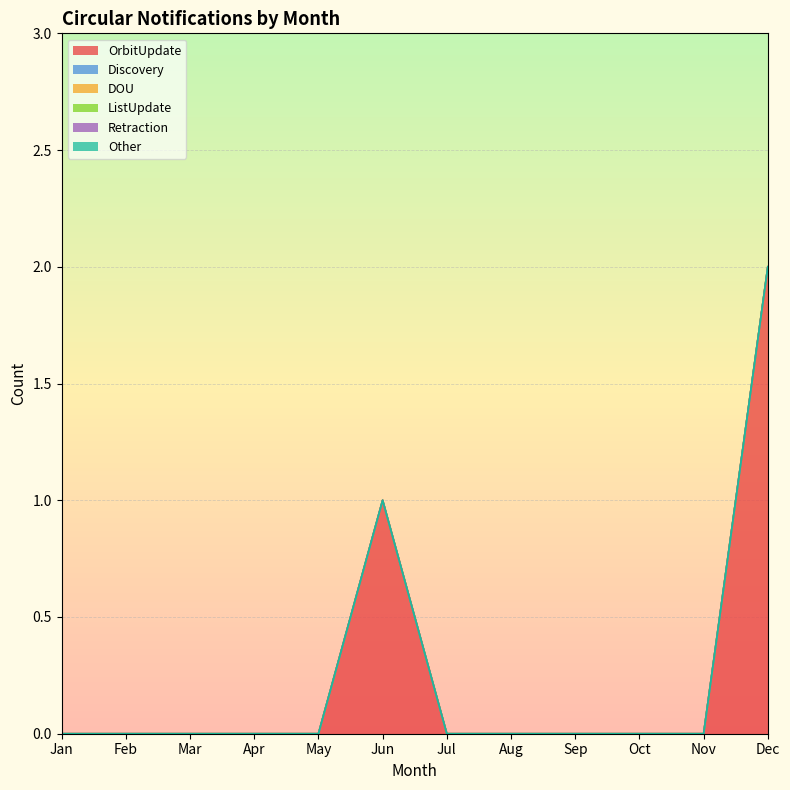

Reading left to right, extract all data points from this chart.

OrbitUpdate: Jan=0	Feb=0	Mar=0	Apr=0	May=0	Jun=1	Jul=0	Aug=0	Sep=0	Oct=0	Nov=0	Dec=2
Discovery: Jan=0	Feb=0	Mar=0	Apr=0	May=0	Jun=0	Jul=0	Aug=0	Sep=0	Oct=0	Nov=0	Dec=0
DOU: Jan=0	Feb=0	Mar=0	Apr=0	May=0	Jun=0	Jul=0	Aug=0	Sep=0	Oct=0	Nov=0	Dec=0
ListUpdate: Jan=0	Feb=0	Mar=0	Apr=0	May=0	Jun=0	Jul=0	Aug=0	Sep=0	Oct=0	Nov=0	Dec=0
Retraction: Jan=0	Feb=0	Mar=0	Apr=0	May=0	Jun=0	Jul=0	Aug=0	Sep=0	Oct=0	Nov=0	Dec=0
Other: Jan=0	Feb=0	Mar=0	Apr=0	May=0	Jun=0	Jul=0	Aug=0	Sep=0	Oct=0	Nov=0	Dec=0